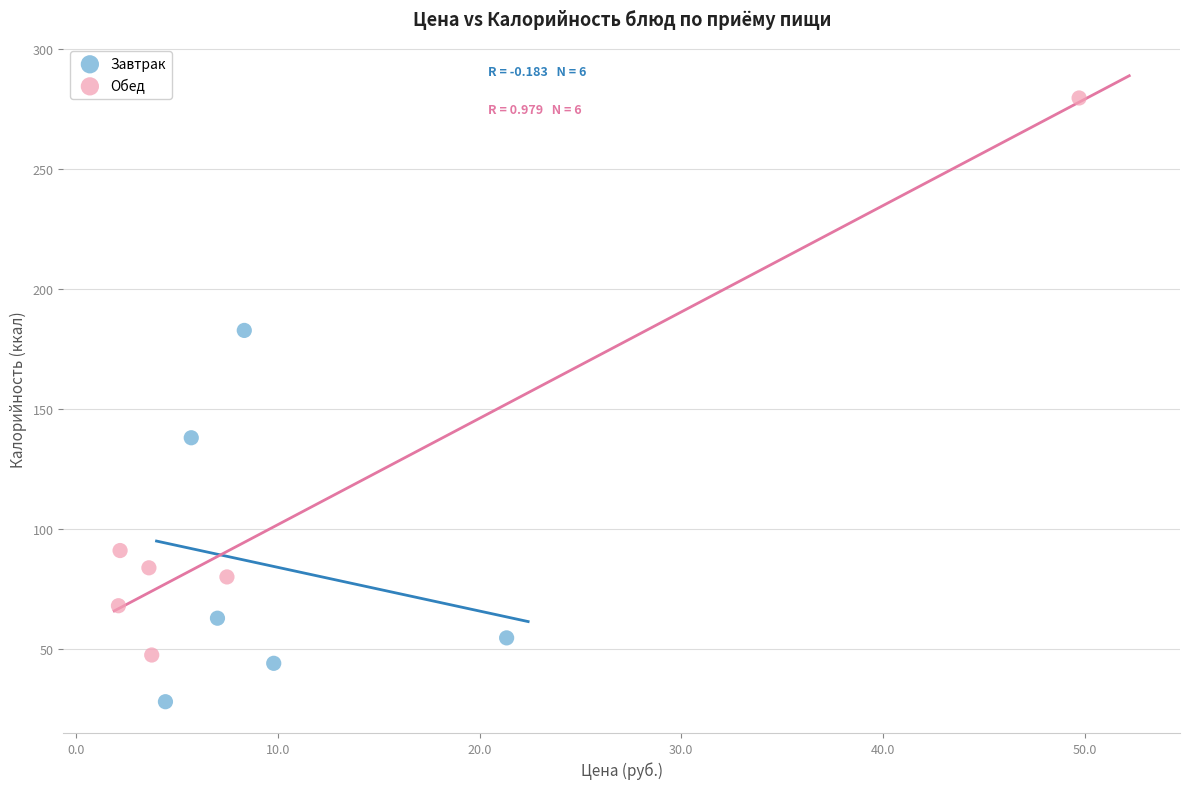

Which series reaches the minimum Y coordinate?

Завтрак